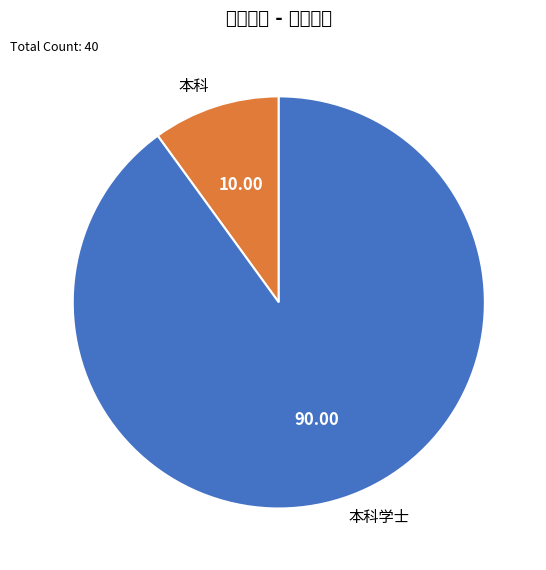

Which slice is the largest?

本科学士